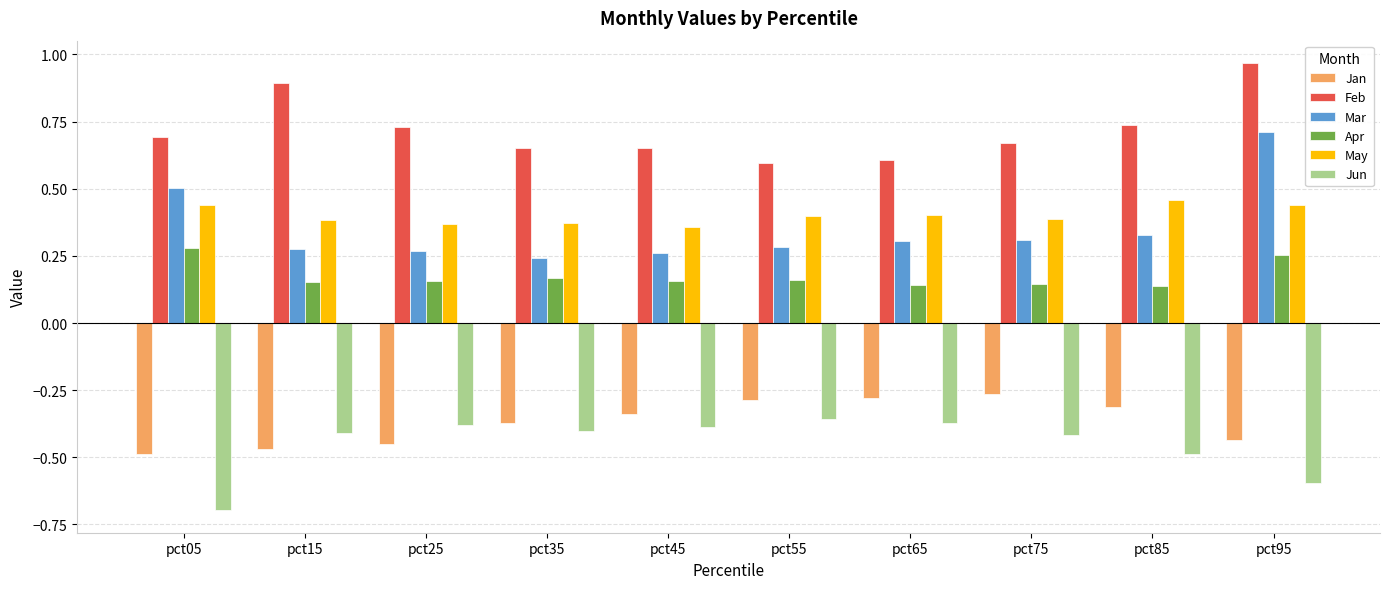

At which label does Jan reach its minimum?

pct05